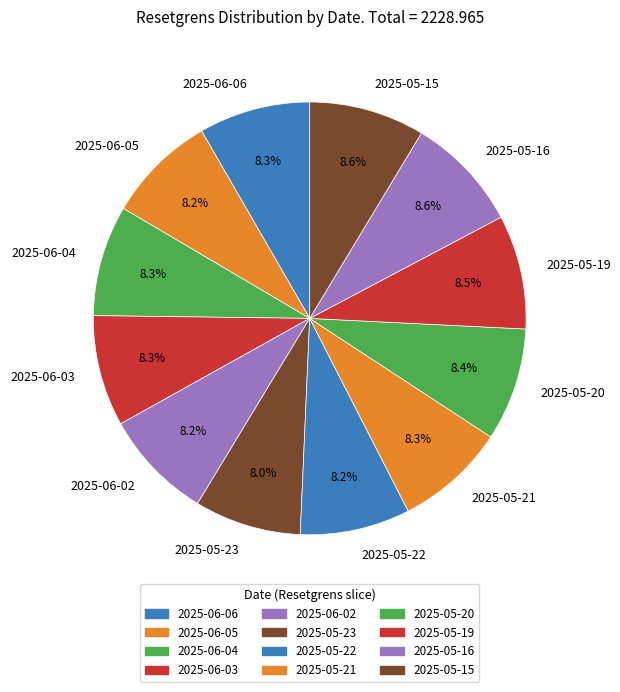

How many segments does this pie chart have?

12